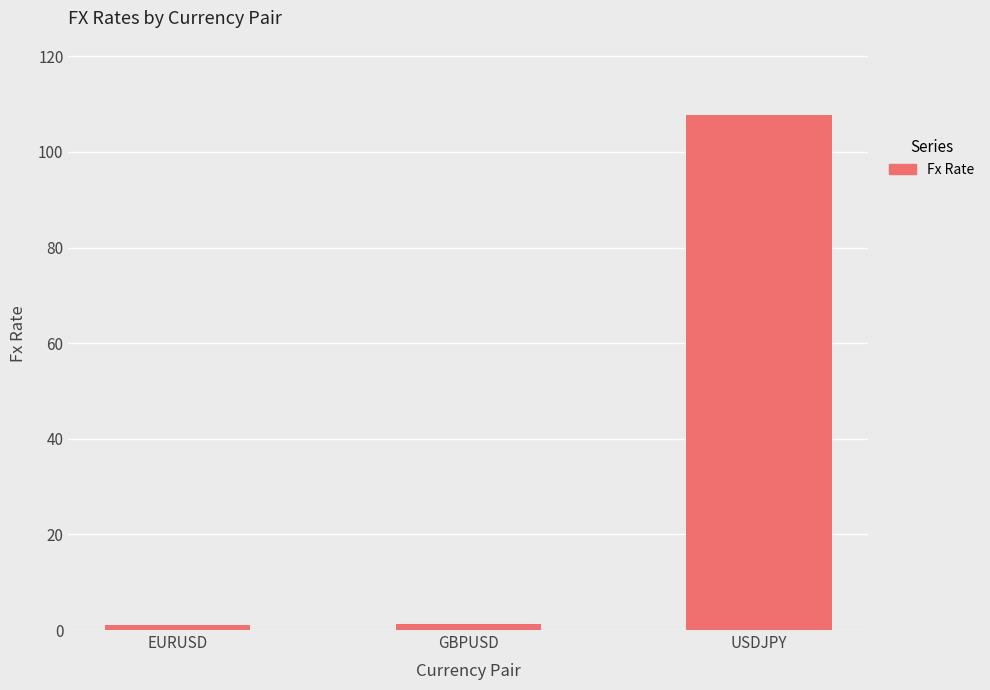

Which has a higher value, EURUSD or USDJPY?

USDJPY